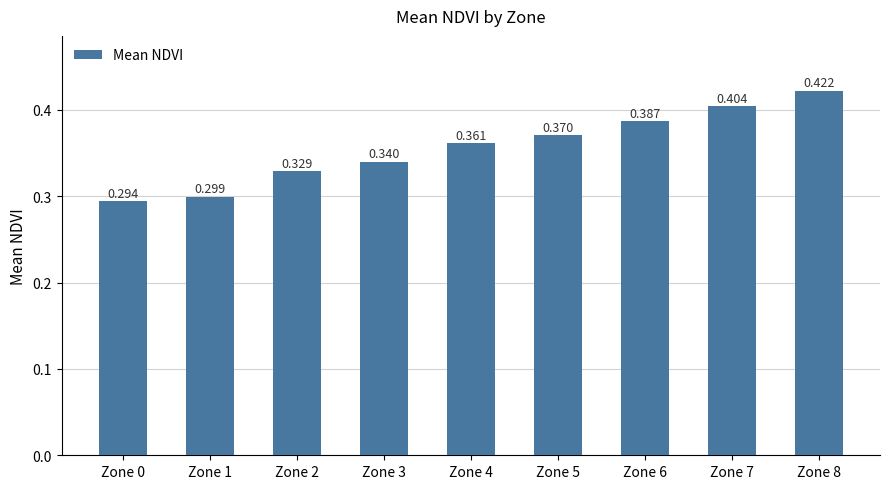

Reading left to right, transcribe all the data shown in this chart.

Zone 0=0.3	Zone 1=0.3	Zone 2=0.3	Zone 3=0.3	Zone 4=0.4	Zone 5=0.4	Zone 6=0.4	Zone 7=0.4	Zone 8=0.4